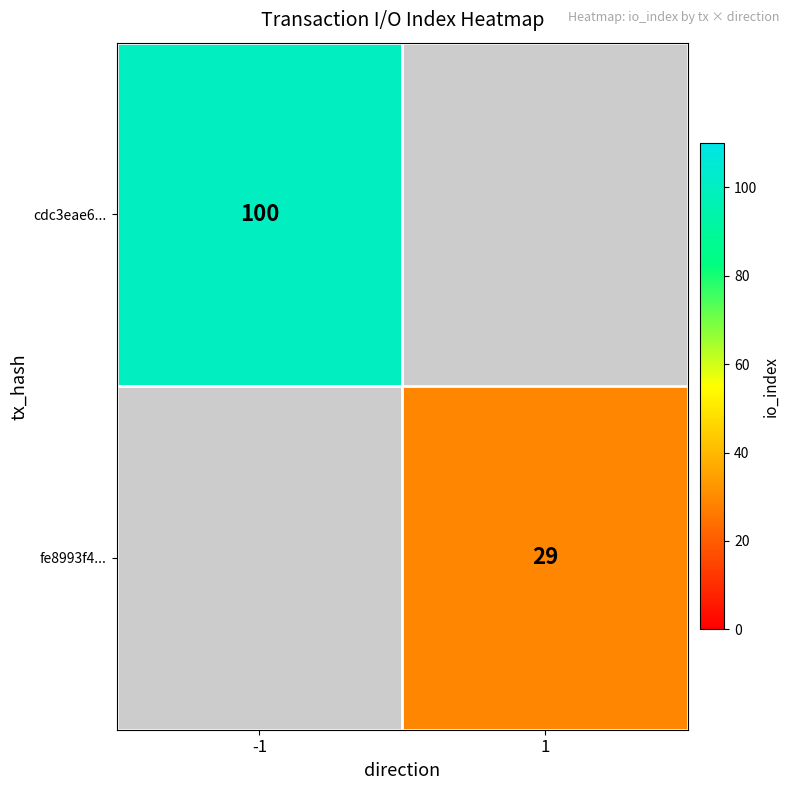

At how many categories does at least one series exceed 43?

1